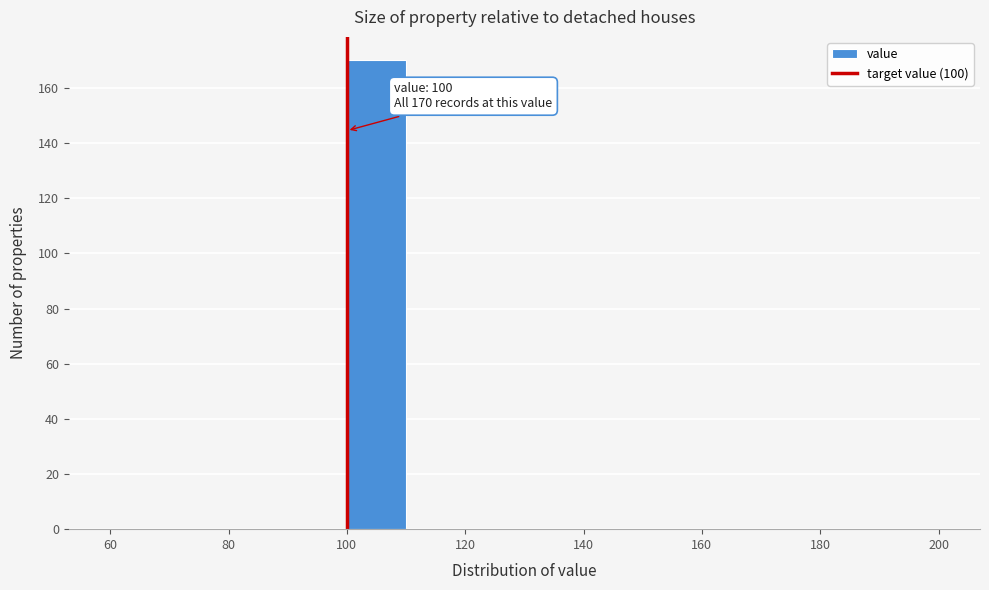

Over which range of the x-axis is the bar tallest?

100 to 110